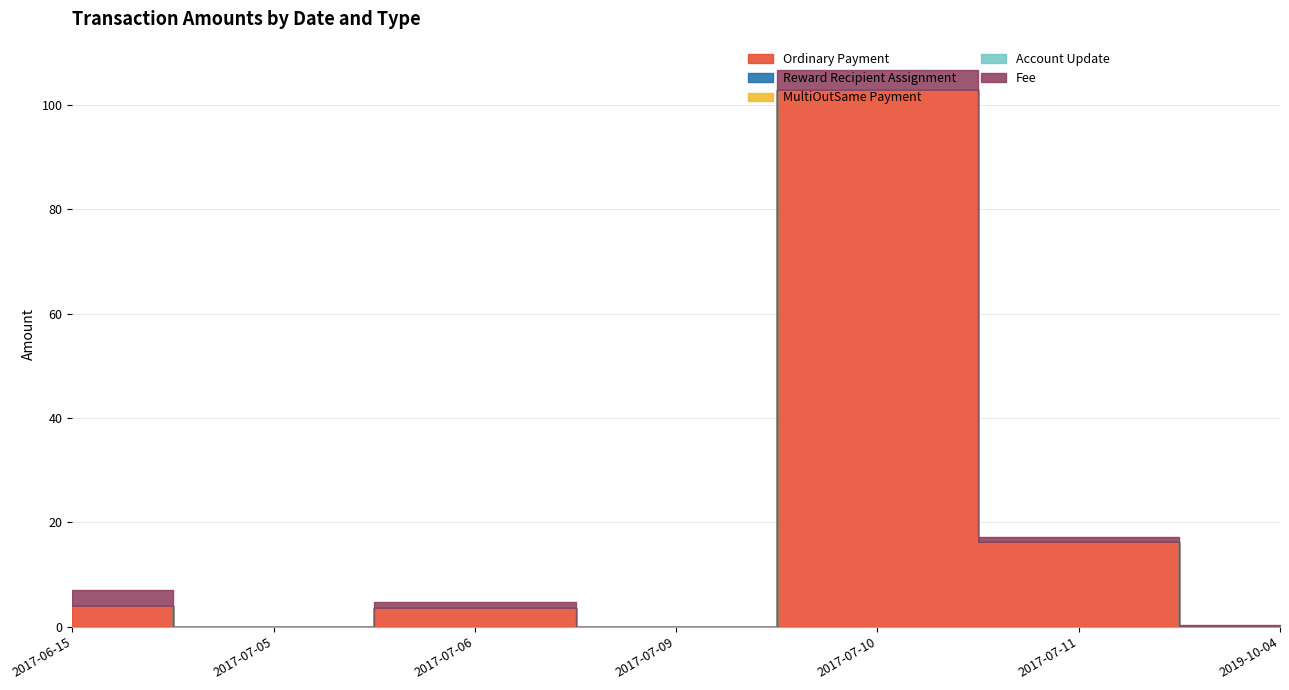

How many values in the Fee series are below 1?

3